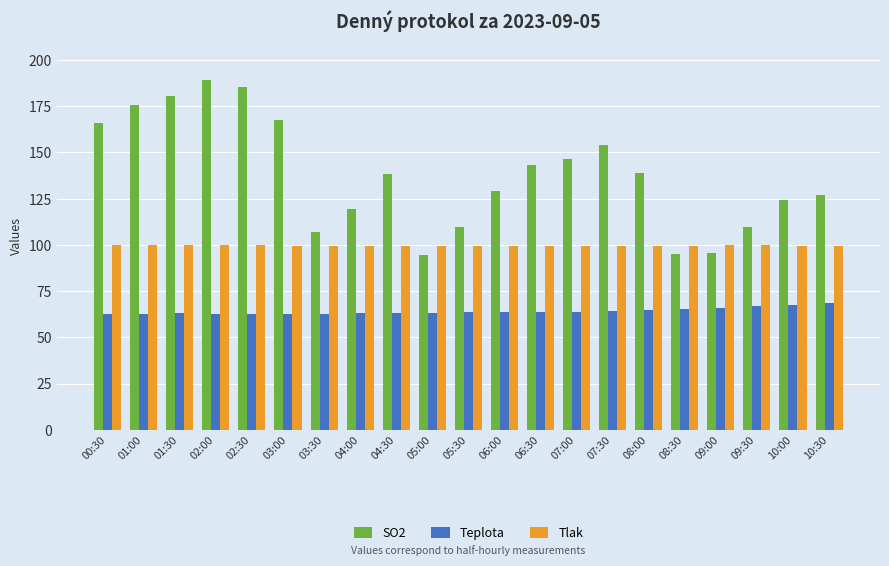

What is the total value across all series at 06:30?

306.6